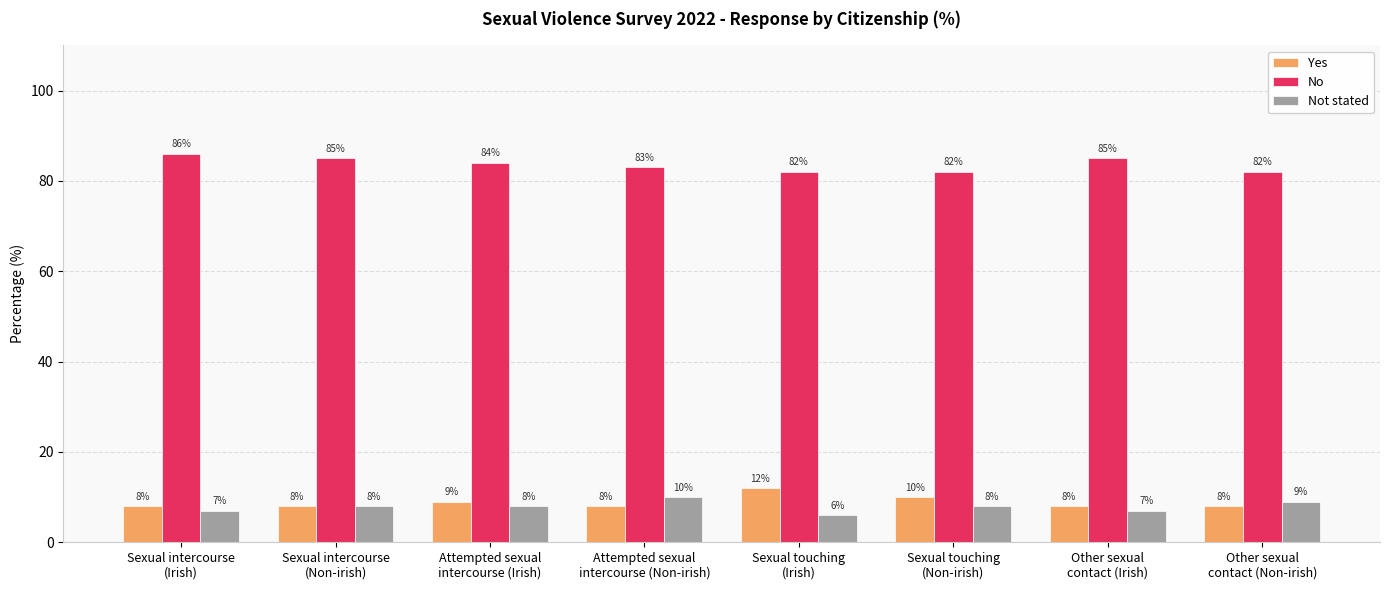

What is the greatest value displayed?

86